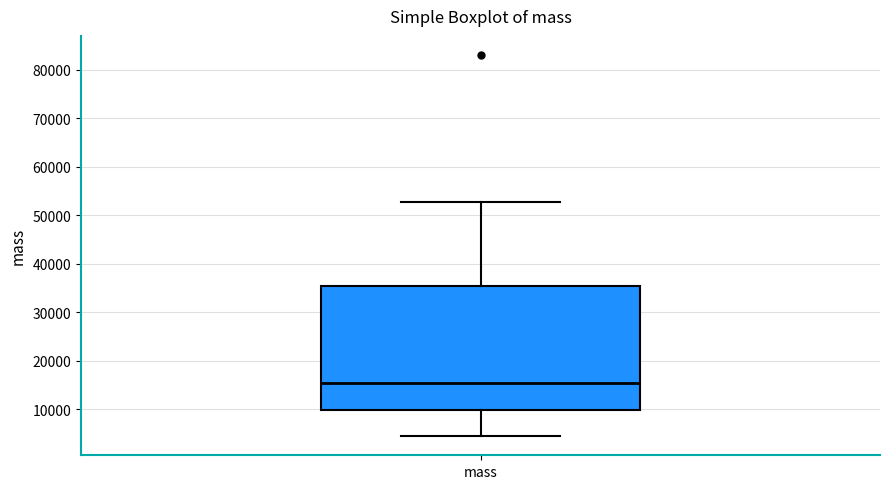

Read this box plot against the y-axis: the position of the median line, the range covered by the box, and the ends of both whiskers. The values are not printed on the chart, so give them approximately, as read against the axis.

median 15000, box 10000 to 35000, whiskers 4000 to 53000